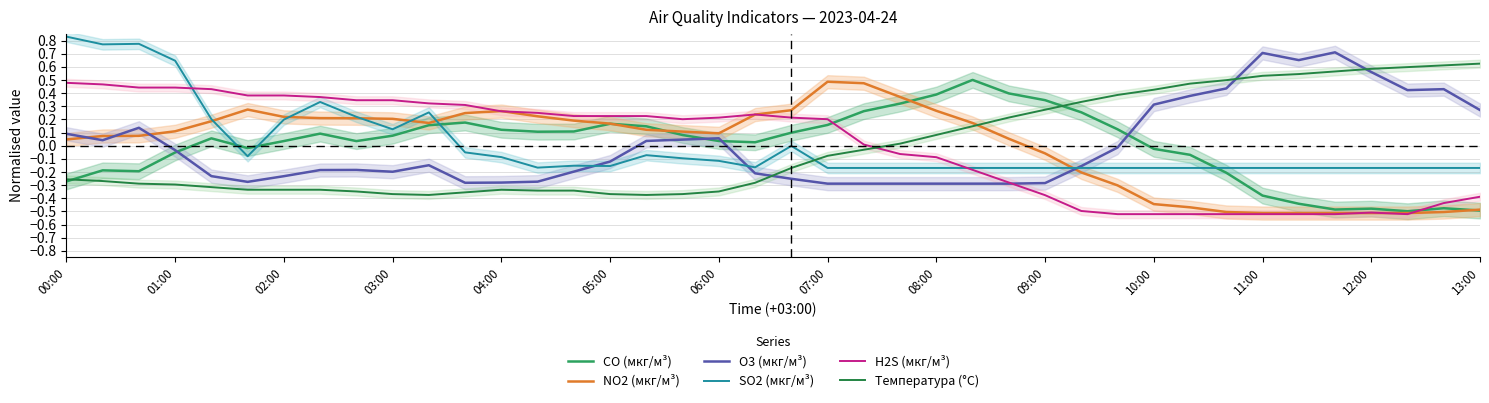

What is the highest value of the Температура (°C) series?

0.6